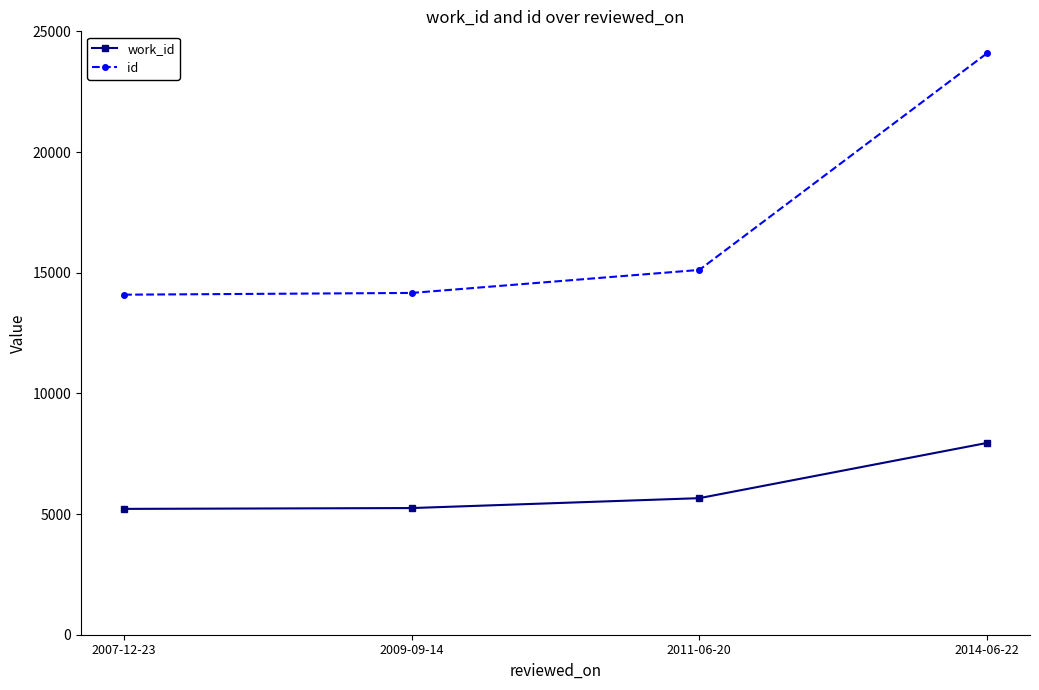

True or false: id and work_id intersect in this chart.

False